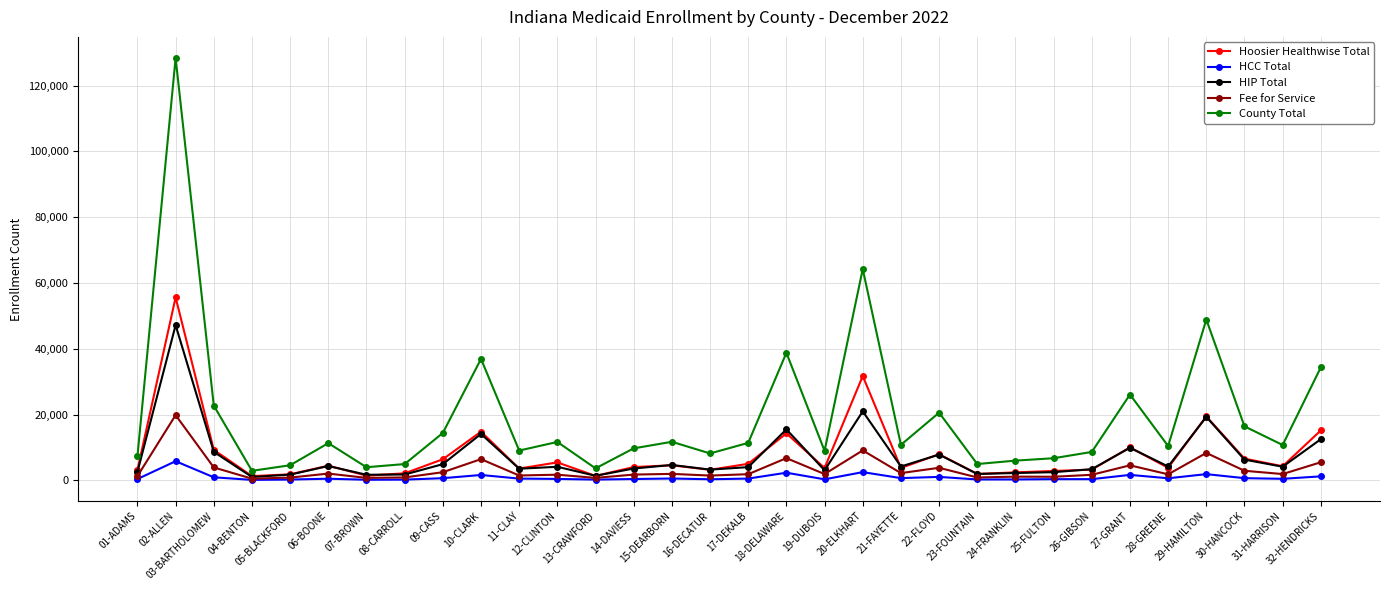

What are all the series names shown in the legend?

Hoosier Healthwise Total, HCC Total, HIP Total, Fee for Service, County Total